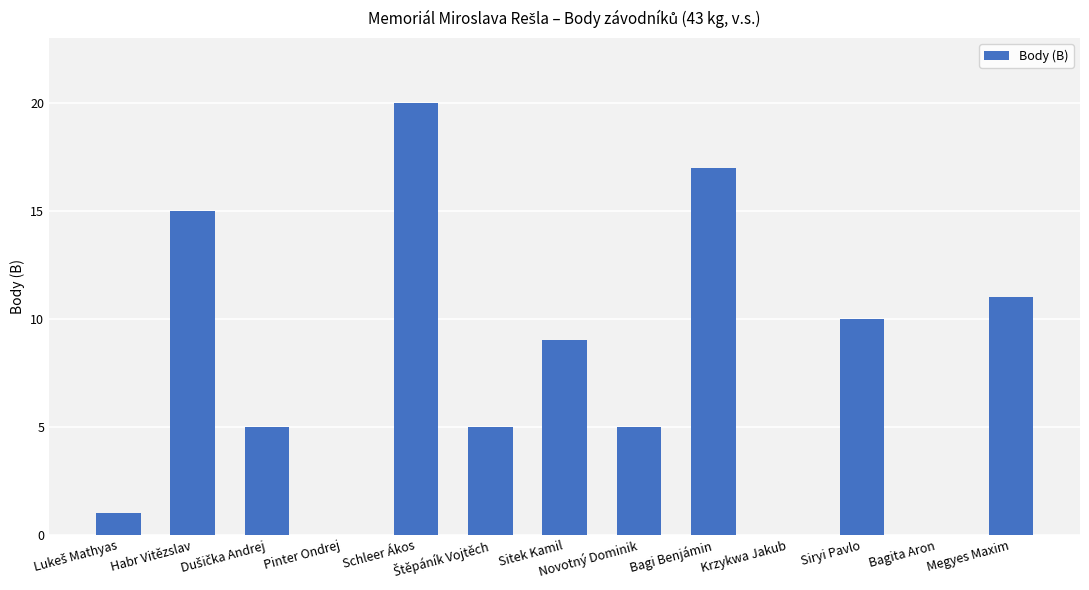

What is the maximum value shown in the chart?

20